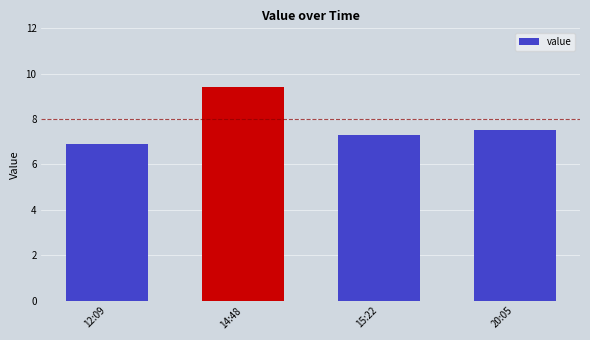

How many values are below 7?

1